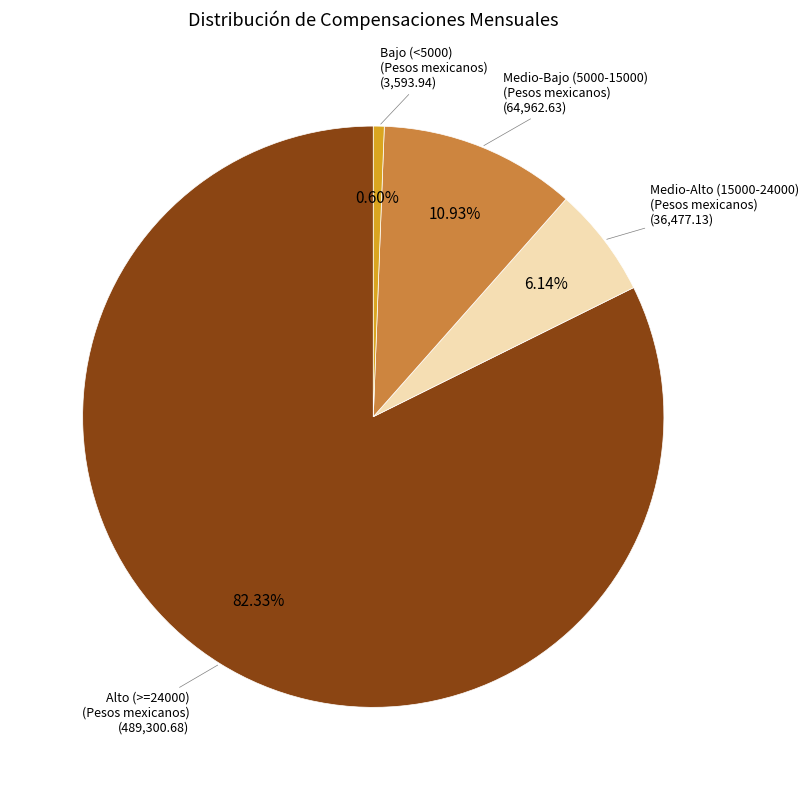

Is there a majority slice in this chart?

Yes